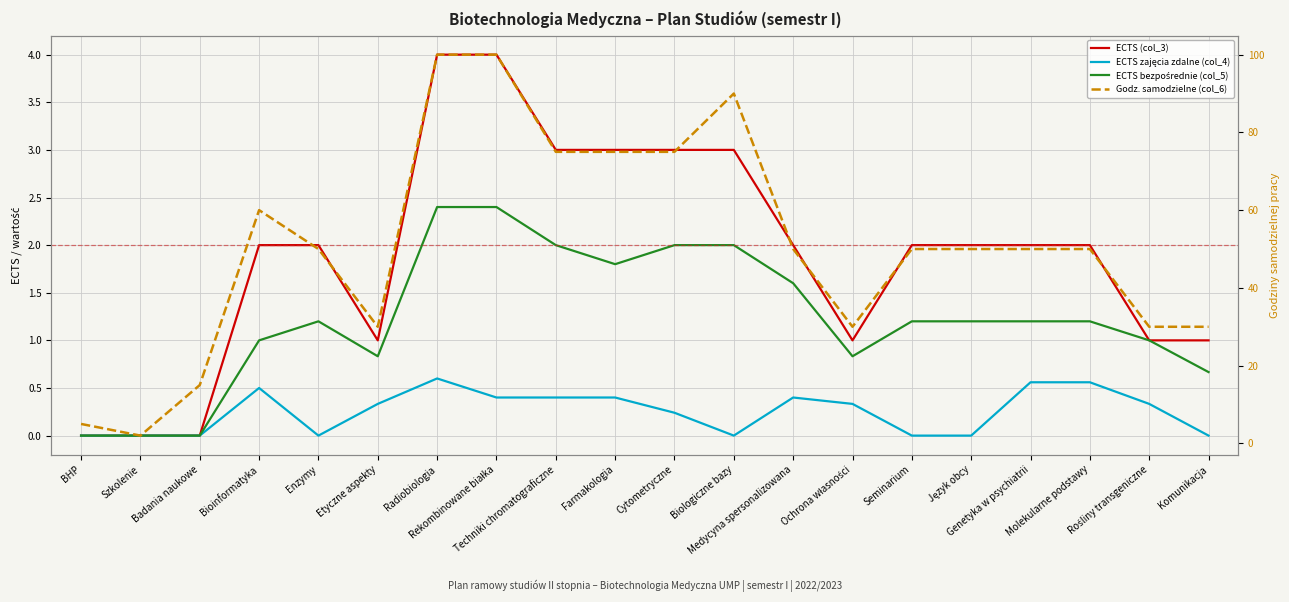

Count the number of categories in the chart.

20